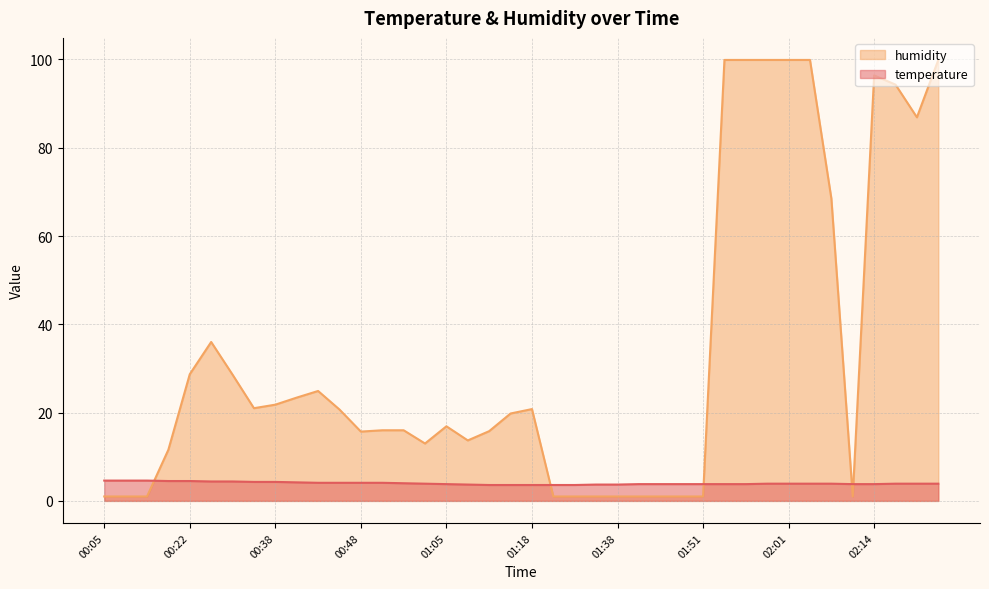

Where do temperature and humidity first cross each other?

00:13 and 00:19